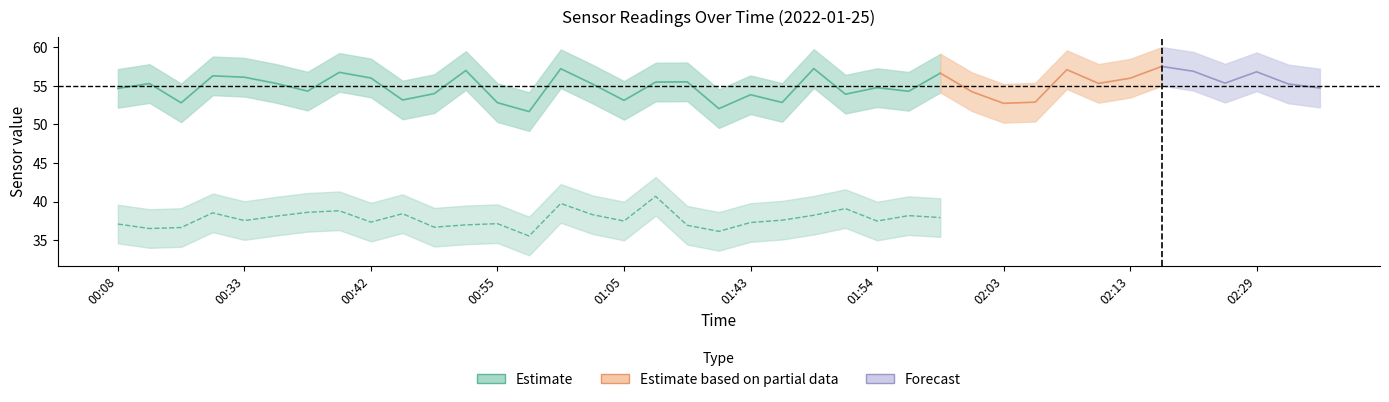

How many series are shown in this chart?

3